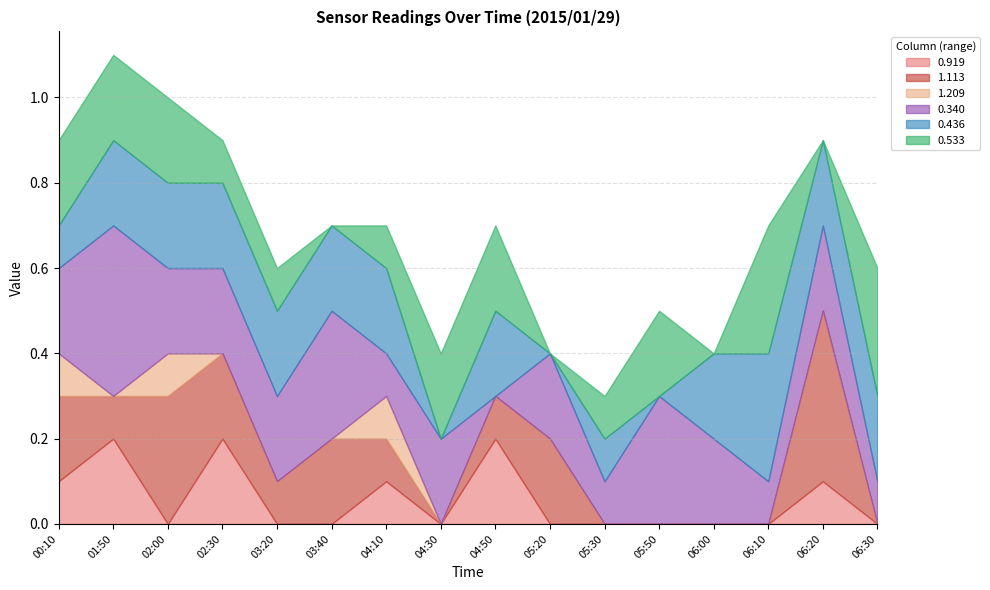

Which series has the largest total across all categories?

0.340